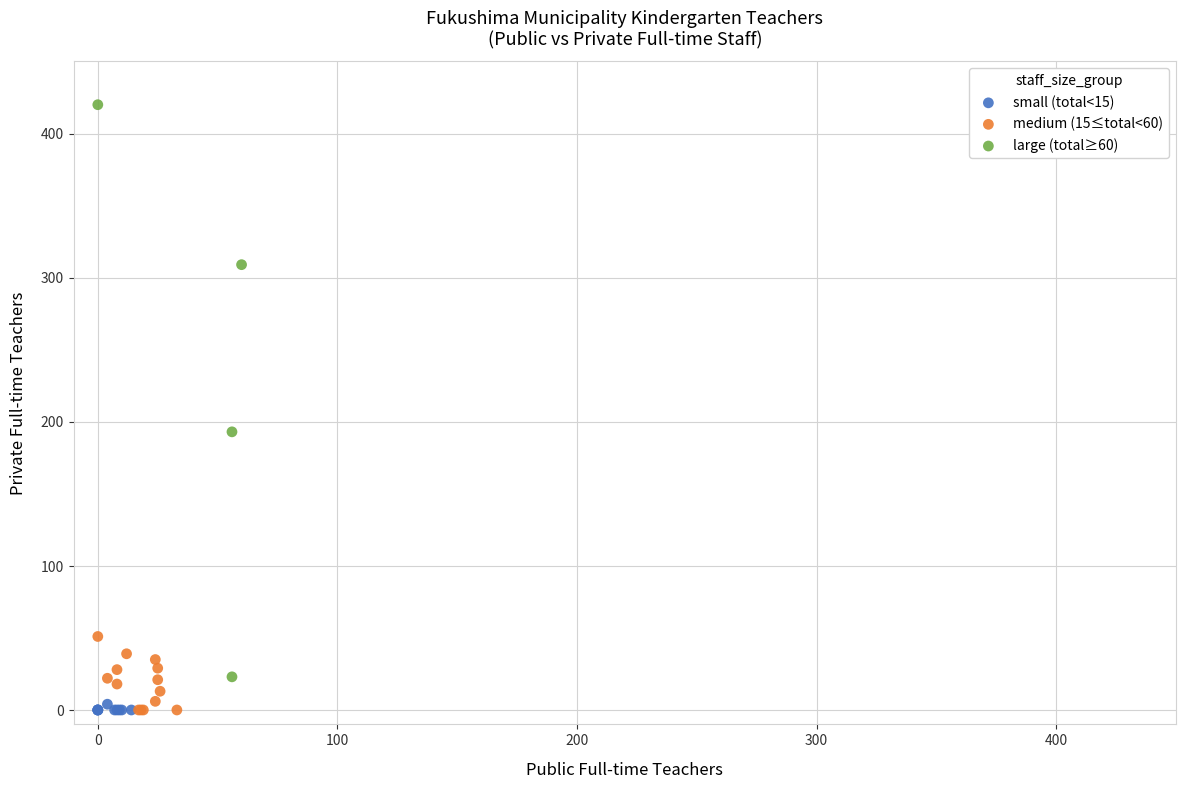

Which series contains the highest Y value?

large (total≥60)